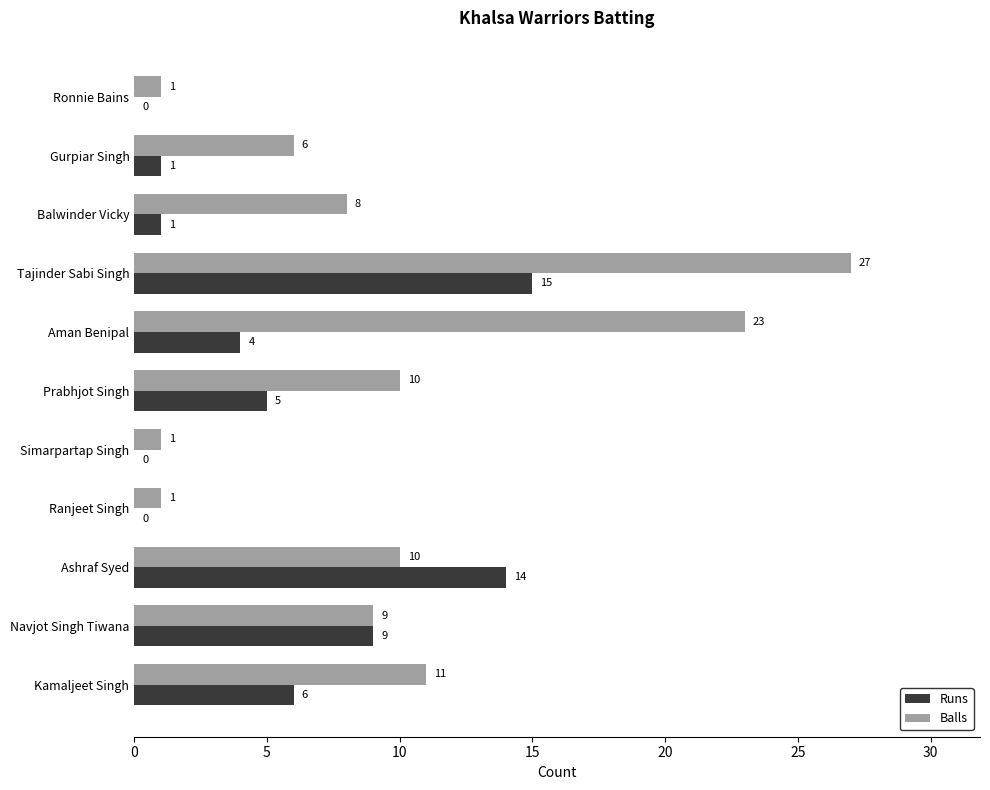

What is the total value across all series at Aman Benipal?

27